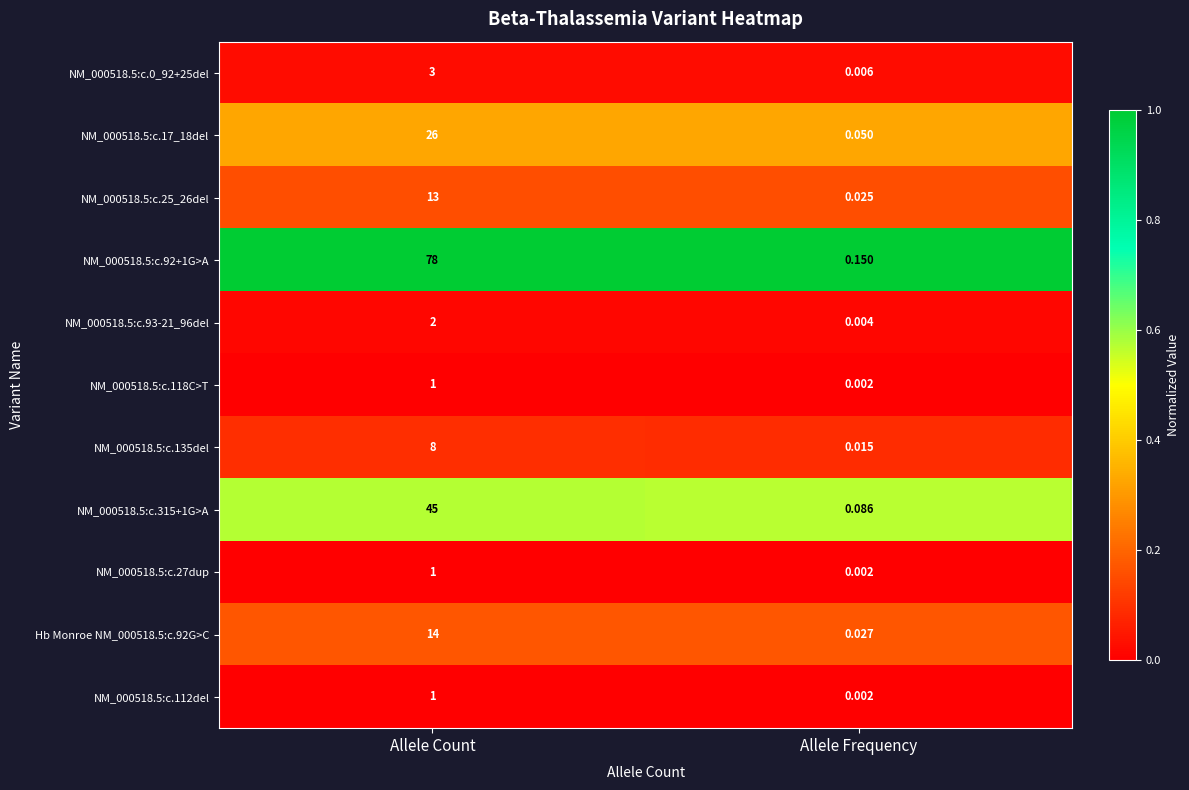

At which category is the sum across all series the highest?

Allele Count